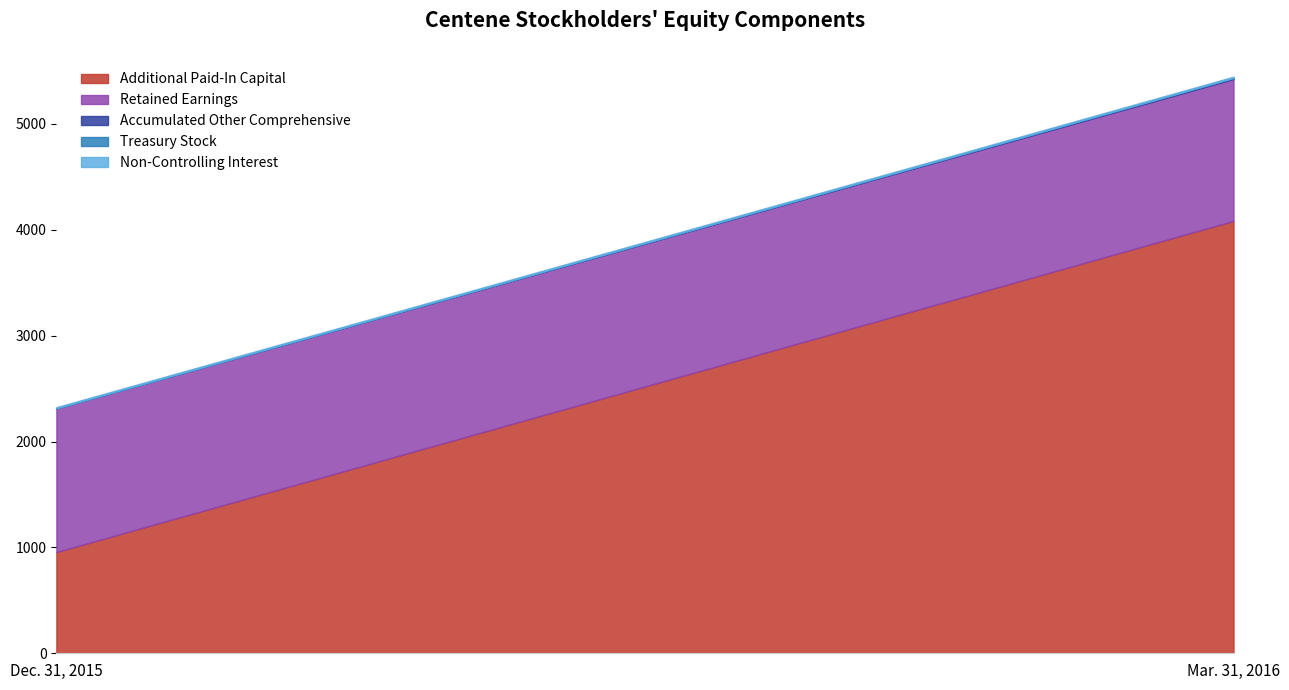

Rank the series at Dec. 31, 2015 from highest to lowest value.

Retained Earnings, Additional Paid-In Capital, Non-Controlling Interest, Accumulated Other Comprehensive, Treasury Stock